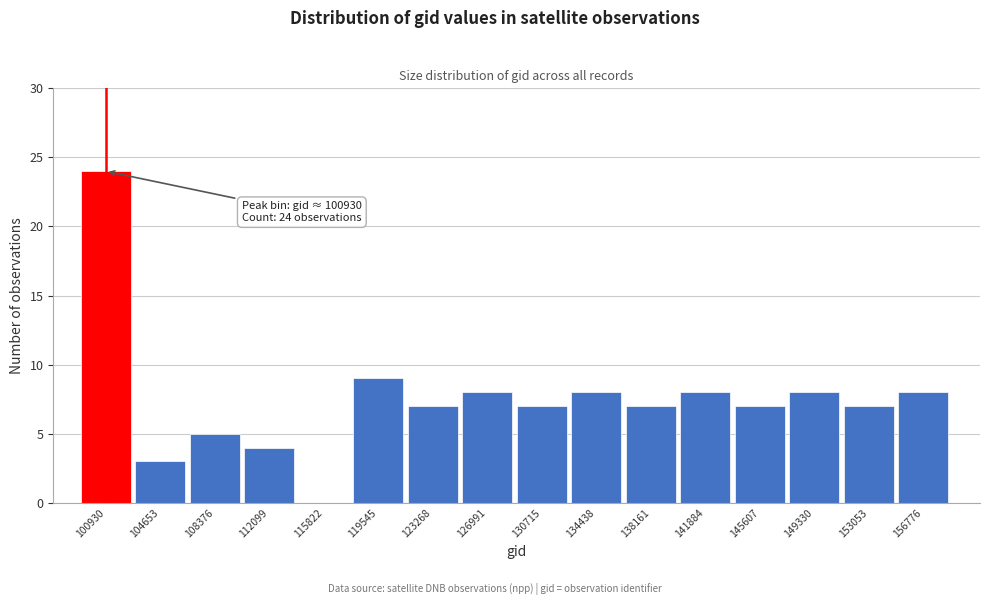

Reading left to right, transcribe all the data shown in this chart.

100930=24	104653=3	108376=5	112099=4	115822=0	119545=9	123268=7	126991=8	130715=7	134438=8	138161=7	141884=8	145607=7	149330=8	153053=7	156776=8